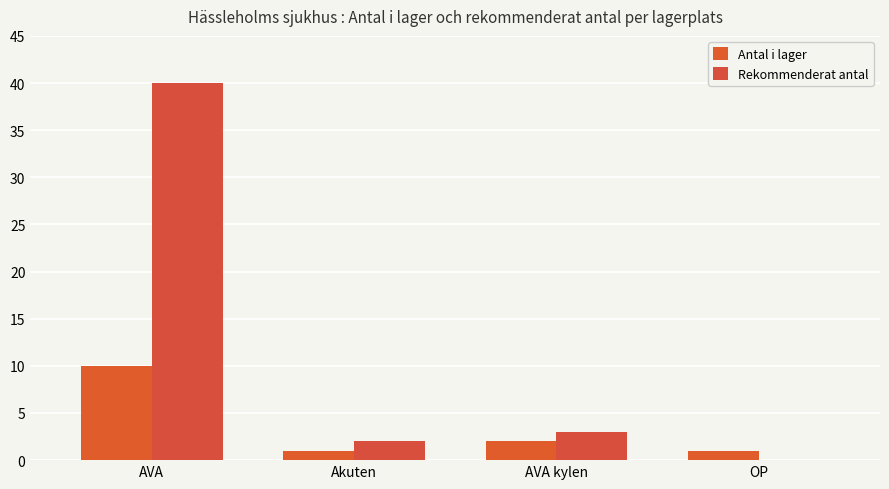

At which label is Rekommenderat antal closest to 20?

AVA kylen